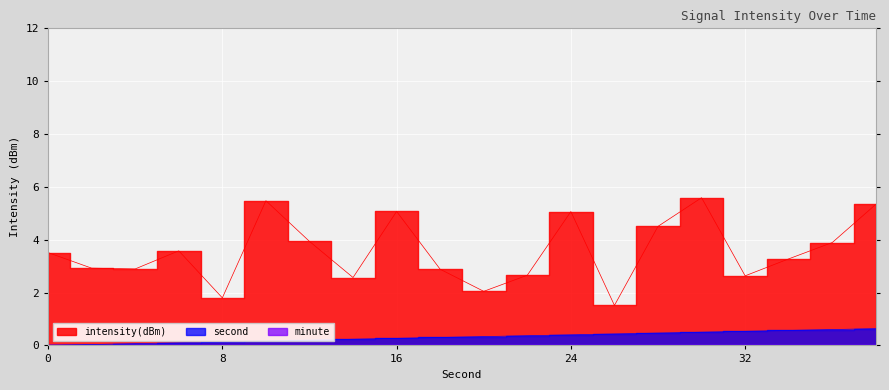

Count the number of categories in the chart.

20